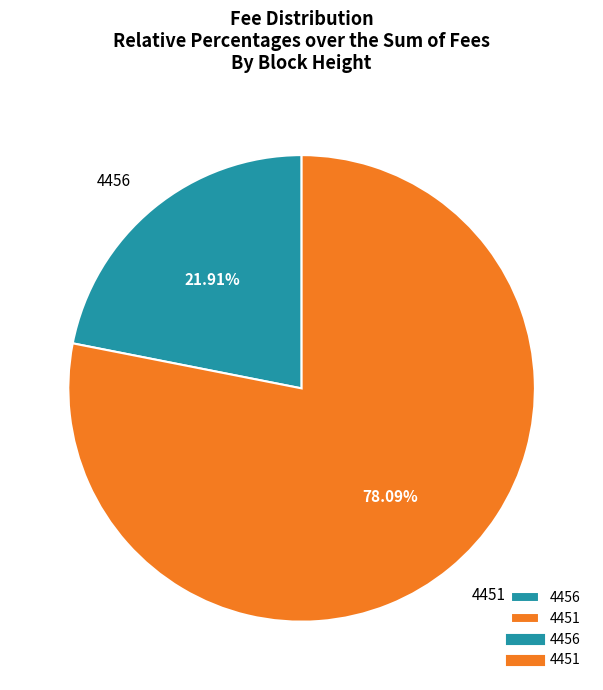

Which category has the smallest portion of the pie?

4456